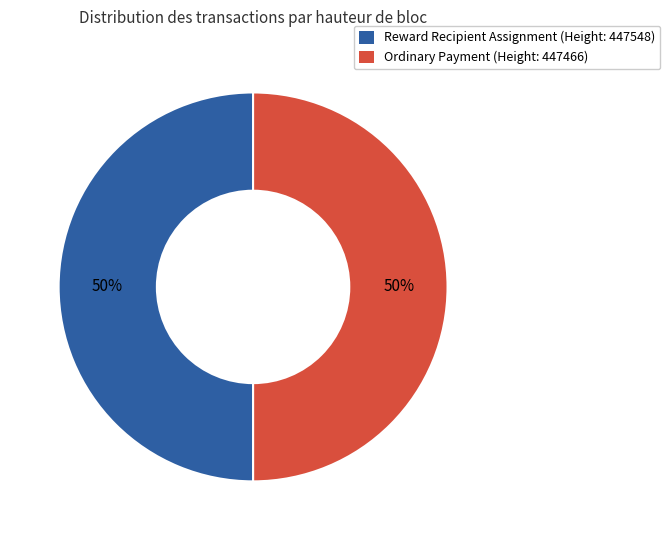

What percentage is the Ordinary Payment (Height: 447466) slice, to the nearest percent?

50%